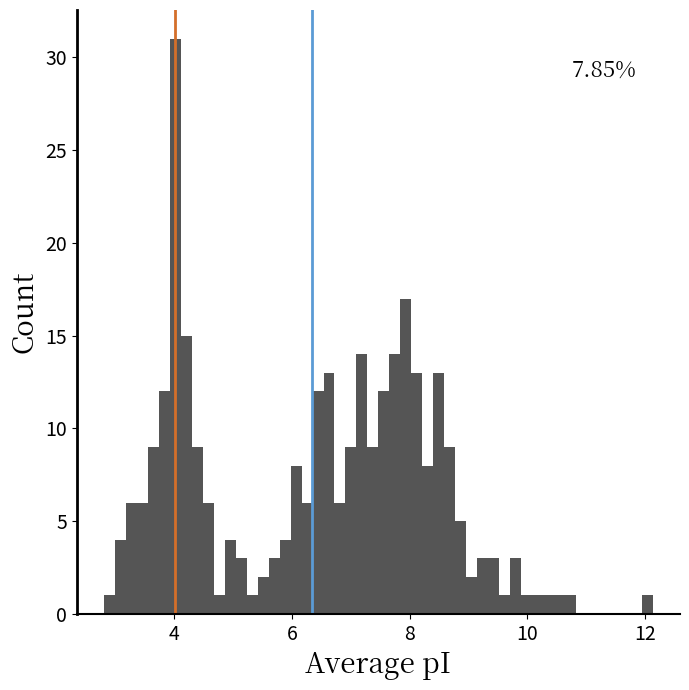

Around what value on the x-axis is the tallest bar? Give the approximate position of its centre, as read against the axis.

4.0